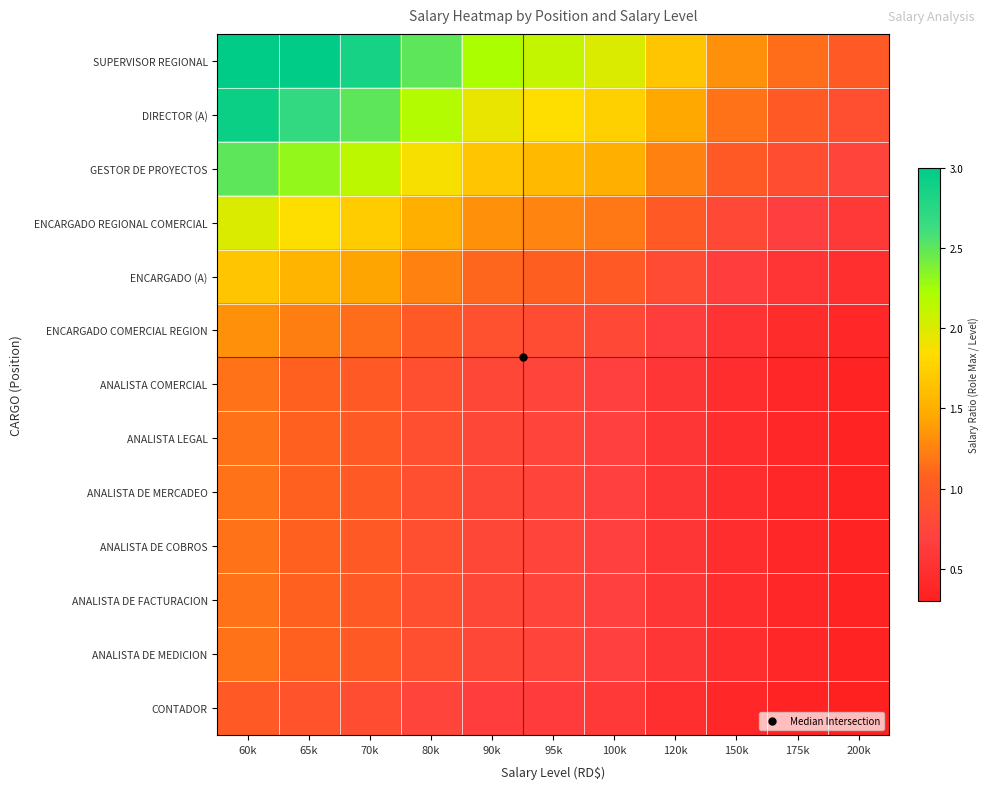

Reading right to left, list all the values displayed in this chart.

SUPERVISOR REGIONAL: 200k=1.0	175k=1.1	150k=1.3	120k=1.7	100k=2.0	95k=2.1	90k=2.2	80k=2.5	70k=2.9	65k=3.0	60k=3.0
DIRECTOR (A): 200k=0.9	175k=1.0	150k=1.2	120k=1.5	100k=1.8	95k=1.8	90k=1.9	80k=2.2	70k=2.5	65k=2.7	60k=2.9
GESTOR DE PROYECTOS: 200k=0.8	175k=0.9	150k=1.0	120k=1.2	100k=1.5	95k=1.6	90k=1.7	80k=1.9	70k=2.1	65k=2.3	60k=2.5
ENCARGADO REGIONAL COMERCIAL: 200k=0.6	175k=0.7	150k=0.8	120k=1.0	100k=1.2	95k=1.3	90k=1.3	80k=1.5	70k=1.7	65k=1.8	60k=2.0
ENCARGADO (A): 200k=0.5	175k=0.6	150k=0.7	120k=0.8	100k=1.0	95k=1.1	90k=1.1	80k=1.2	70k=1.4	65k=1.5	60k=1.7
ENCARGADO COMERCIAL REGION: 200k=0.4	175k=0.5	150k=0.5	120k=0.7	100k=0.8	95k=0.8	90k=0.9	80k=1.0	70k=1.1	65k=1.2	60k=1.3
ANALISTA COMERCIAL: 200k=0.3	175k=0.4	150k=0.5	120k=0.6	100k=0.7	95k=0.7	90k=0.8	80k=0.9	70k=1.0	65k=1.1	60k=1.2
ANALISTA LEGAL: 200k=0.3	175k=0.4	150k=0.5	120k=0.6	100k=0.7	95k=0.7	90k=0.8	80k=0.9	70k=1.0	65k=1.1	60k=1.2
ANALISTA DE MERCADEO: 200k=0.3	175k=0.4	150k=0.5	120k=0.6	100k=0.7	95k=0.7	90k=0.8	80k=0.9	70k=1.0	65k=1.1	60k=1.2
ANALISTA DE COBROS: 200k=0.3	175k=0.4	150k=0.5	120k=0.6	100k=0.7	95k=0.7	90k=0.8	80k=0.9	70k=1.0	65k=1.1	60k=1.2
ANALISTA DE FACTURACION: 200k=0.3	175k=0.4	150k=0.5	120k=0.6	100k=0.7	95k=0.7	90k=0.8	80k=0.9	70k=1.0	65k=1.1	60k=1.2
ANALISTA DE MEDICION: 200k=0.3	175k=0.4	150k=0.5	120k=0.6	100k=0.7	95k=0.7	90k=0.8	80k=0.9	70k=1.0	65k=1.1	60k=1.2
CONTADOR: 200k=0.3	175k=0.3	150k=0.4	120k=0.5	100k=0.6	95k=0.6	90k=0.7	80k=0.8	70k=0.9	65k=0.9	60k=1.0